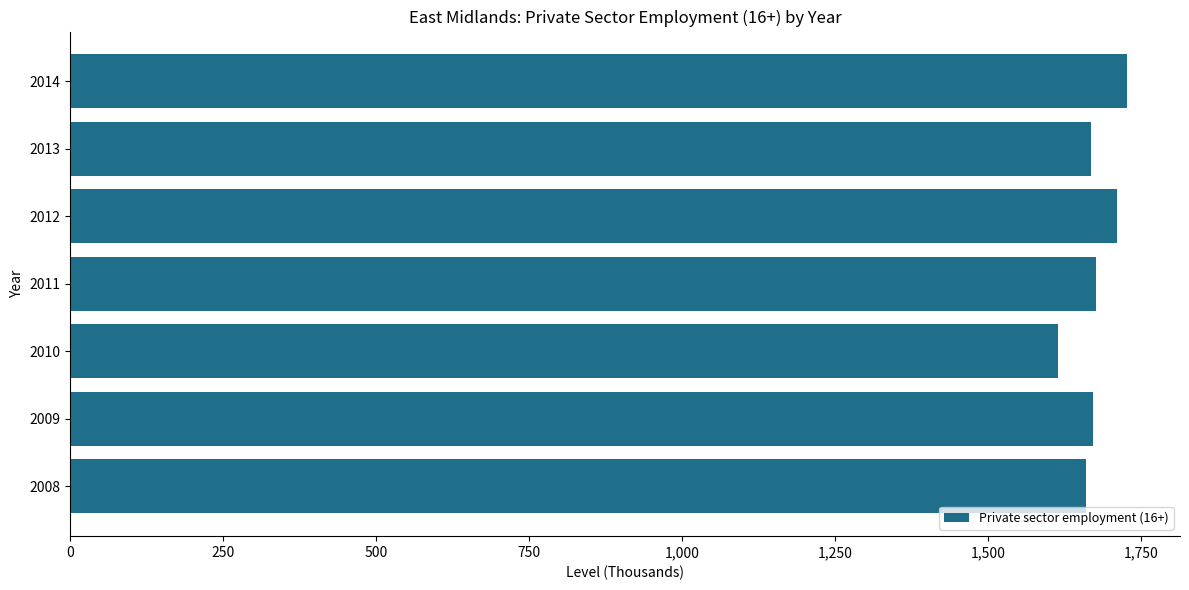

At which category does the chart reach its minimum across all series?

2010